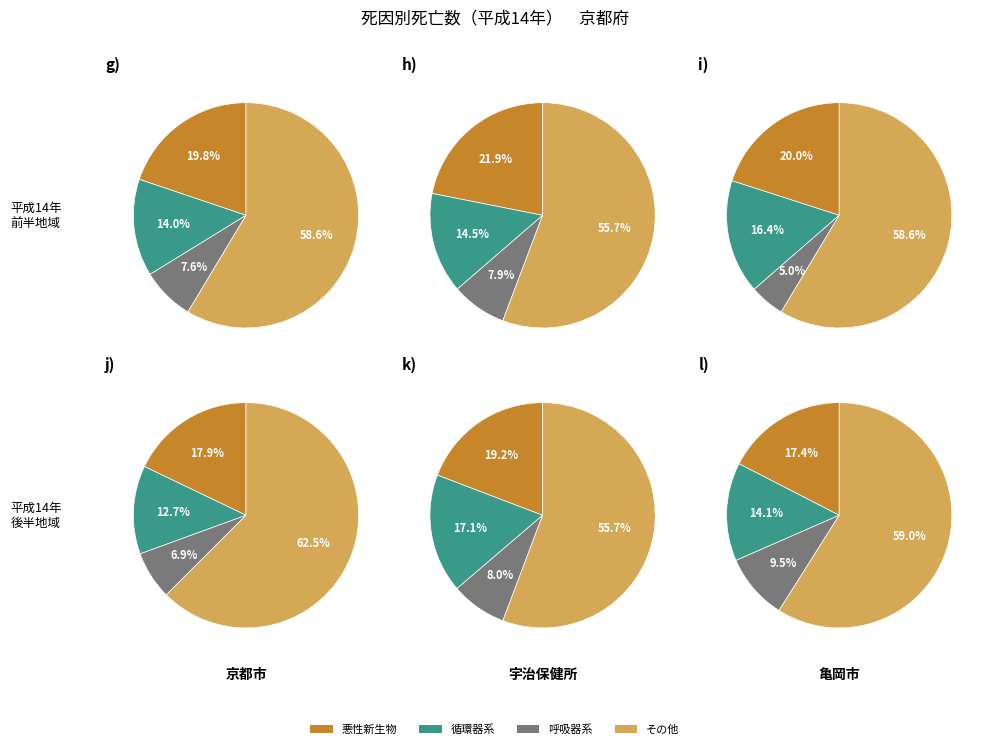

Is it true that 23 is 11% of the pie?

False